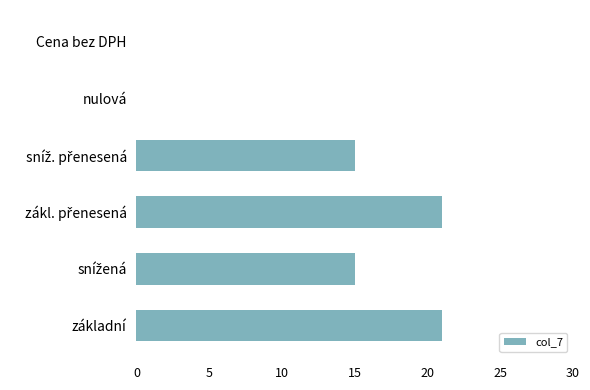

What is the sum of all values?

72